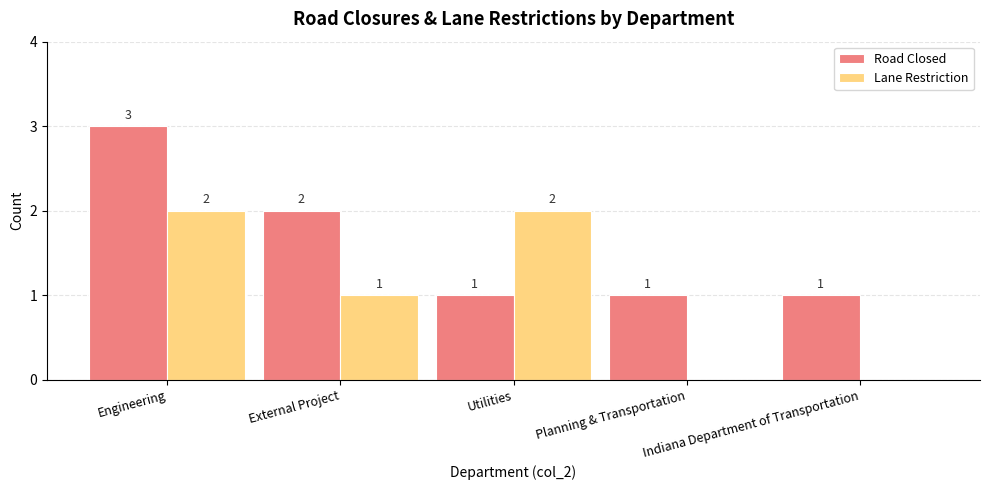

Is it true that Road Closed equals 5 at Engineering?

False